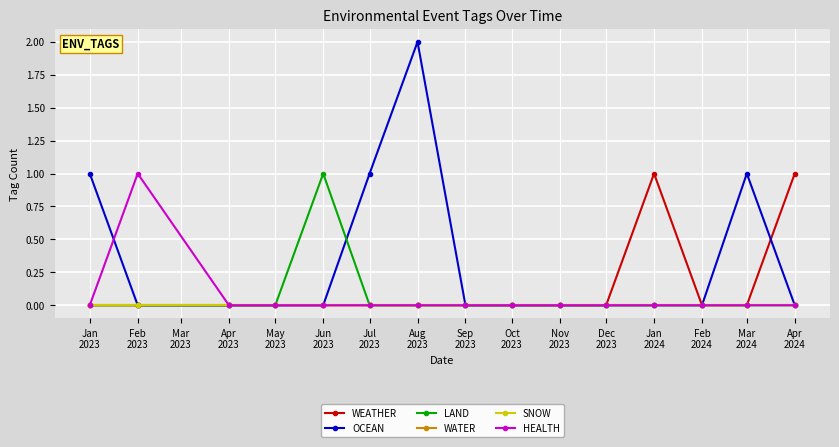

Which series changed the most between Jun
2023 and Jul
2023?

OCEAN